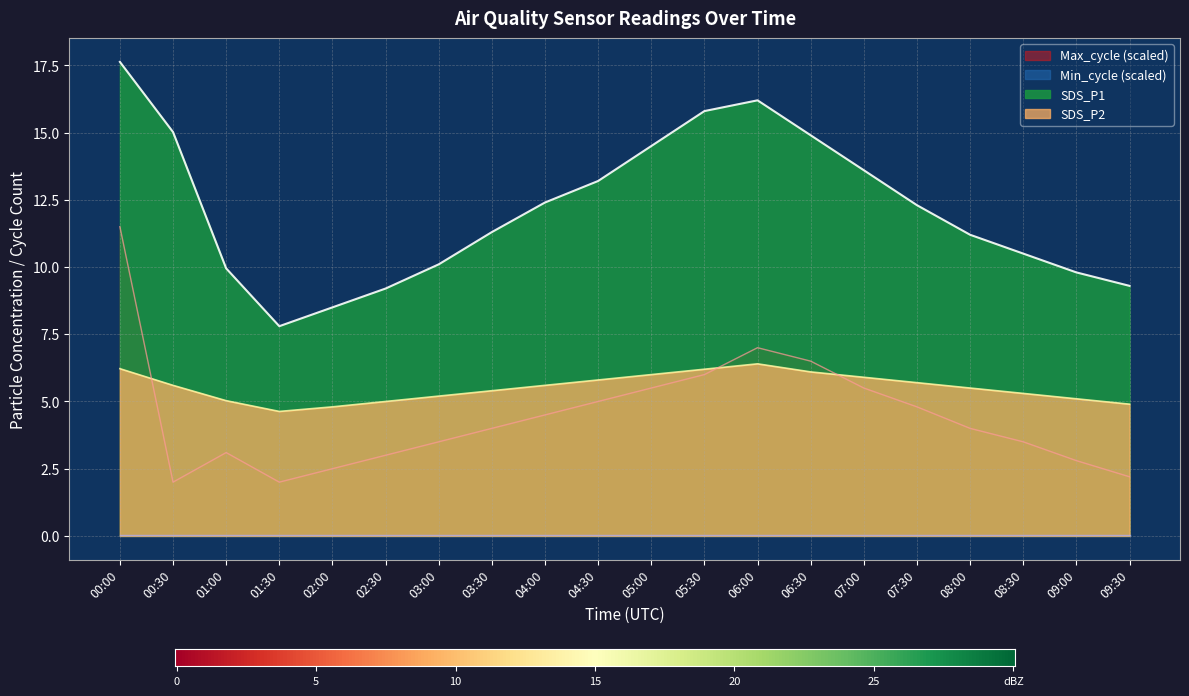

At 07:00, list the series in order from smallest to largest.

Max_cycle_norm, SDS_P2, SDS_P1